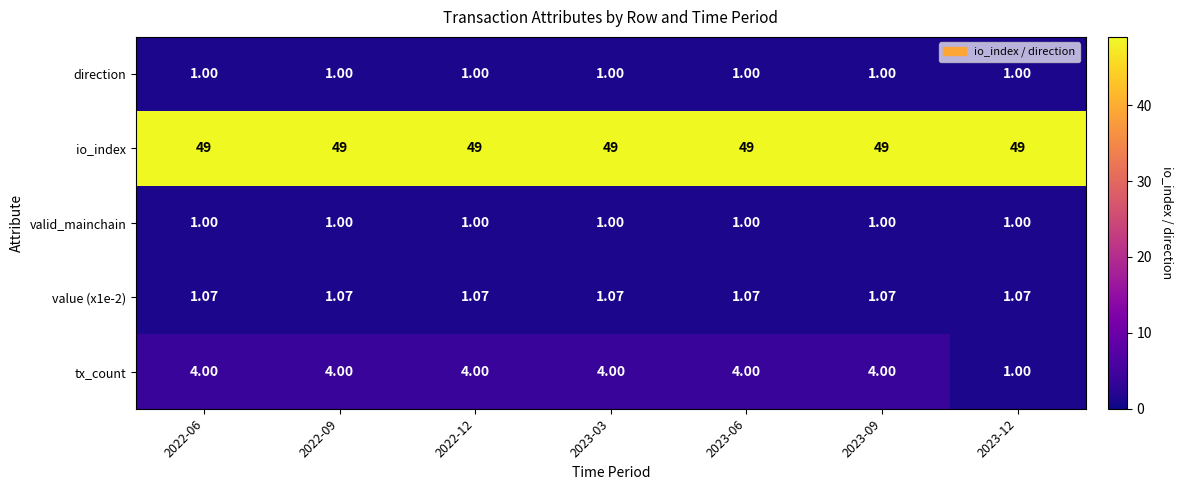

How many values in the tx_count series are below 4?

1